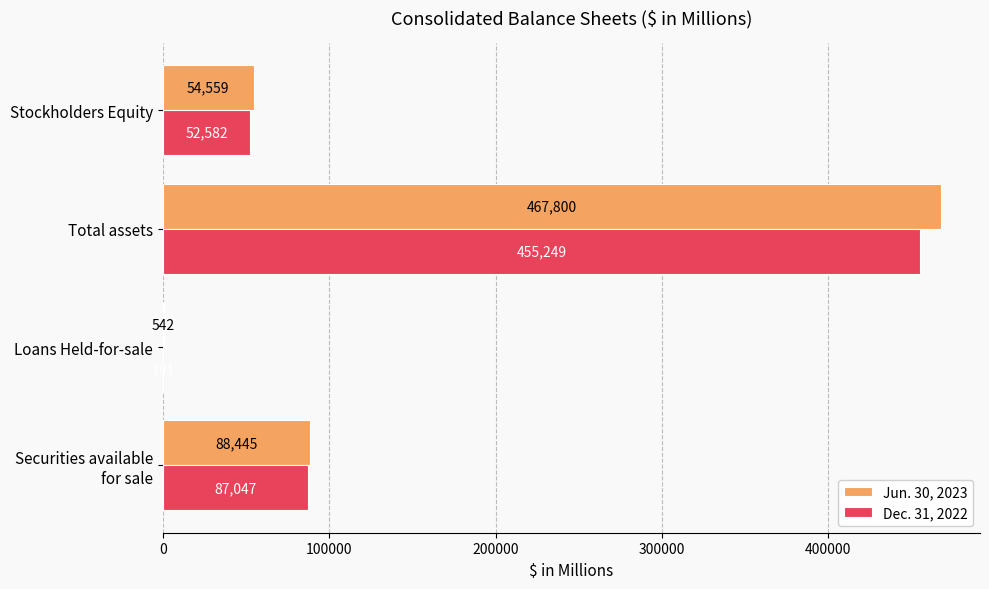

What is the greatest value displayed?

467800